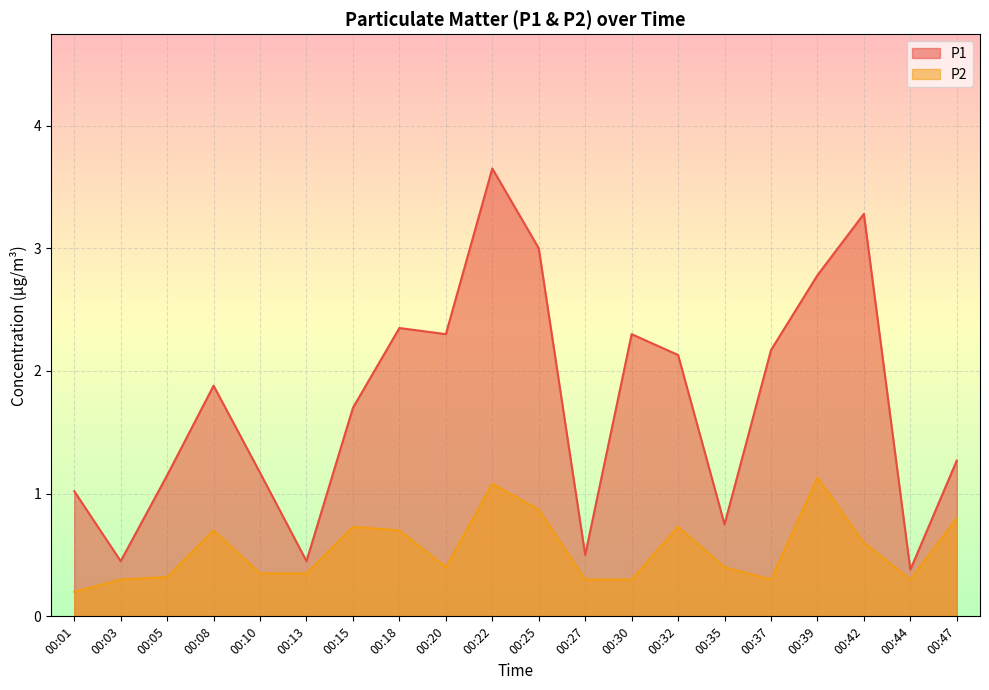

At which label does P2 reach its peak?

00:39